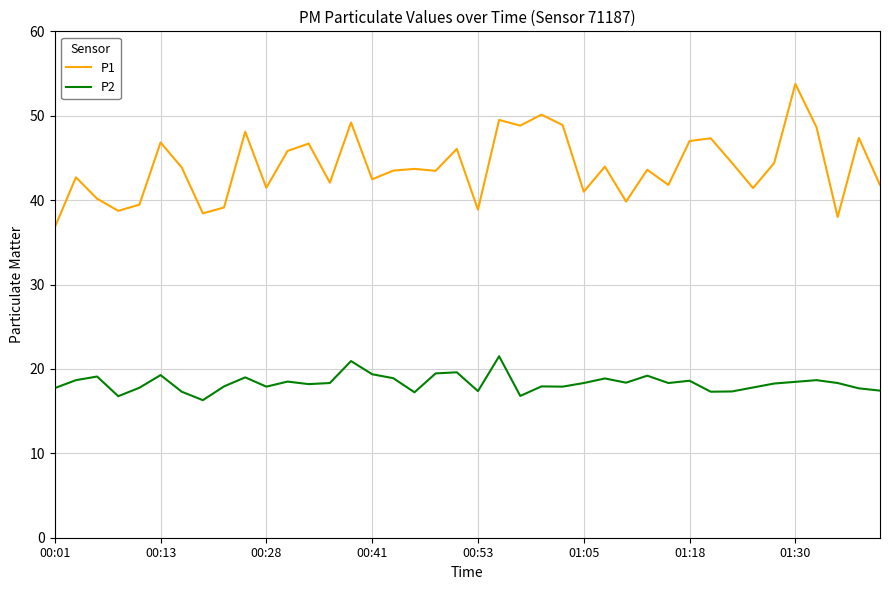

Rank the series by their maximum value, from highest to lowest.

P1, P2